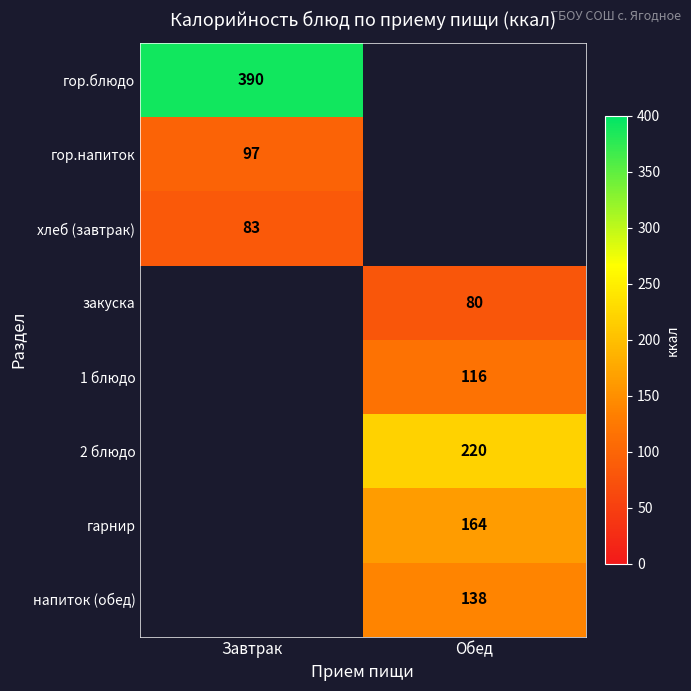

Is it true that гарнир equals 262 at Обед?

False